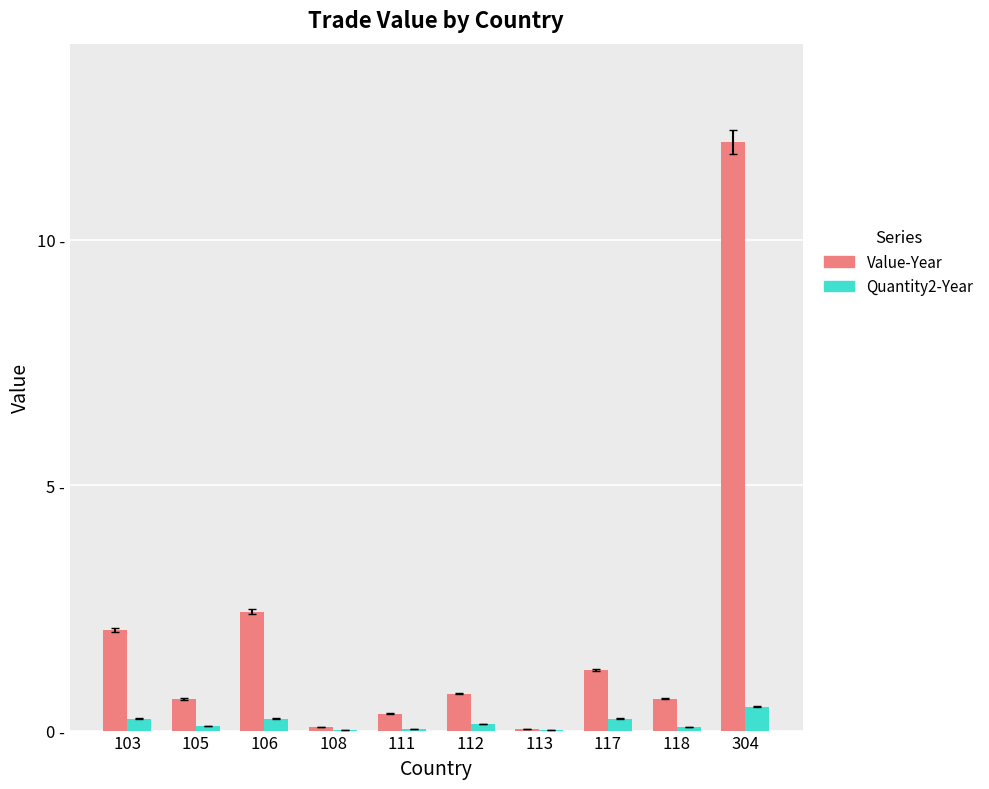

True or false: Value-Year has a value of 1.7 at 106.

False